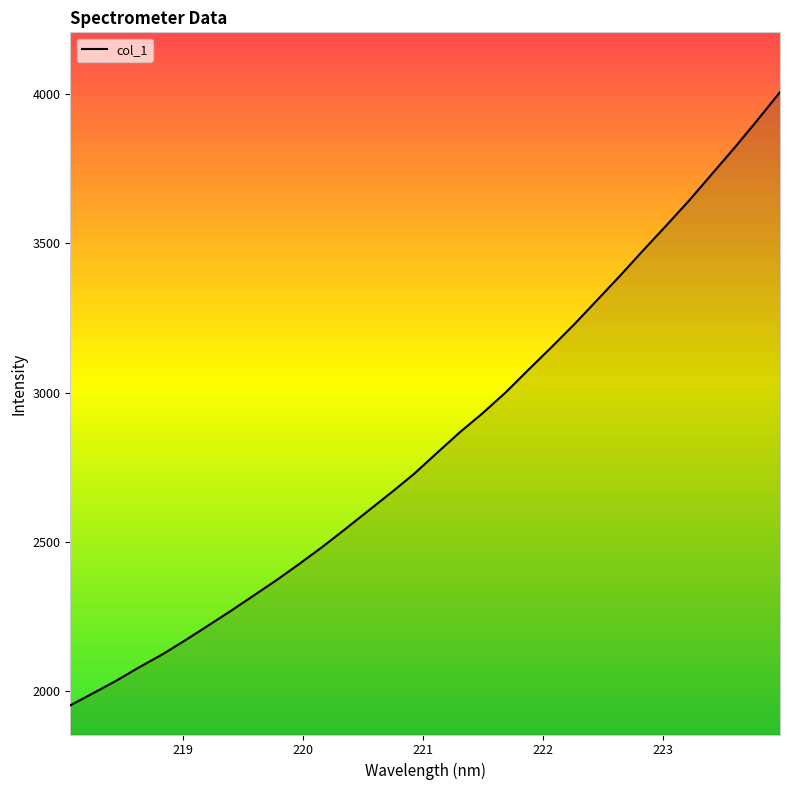

What is the maximum value shown in the chart?

4006.4